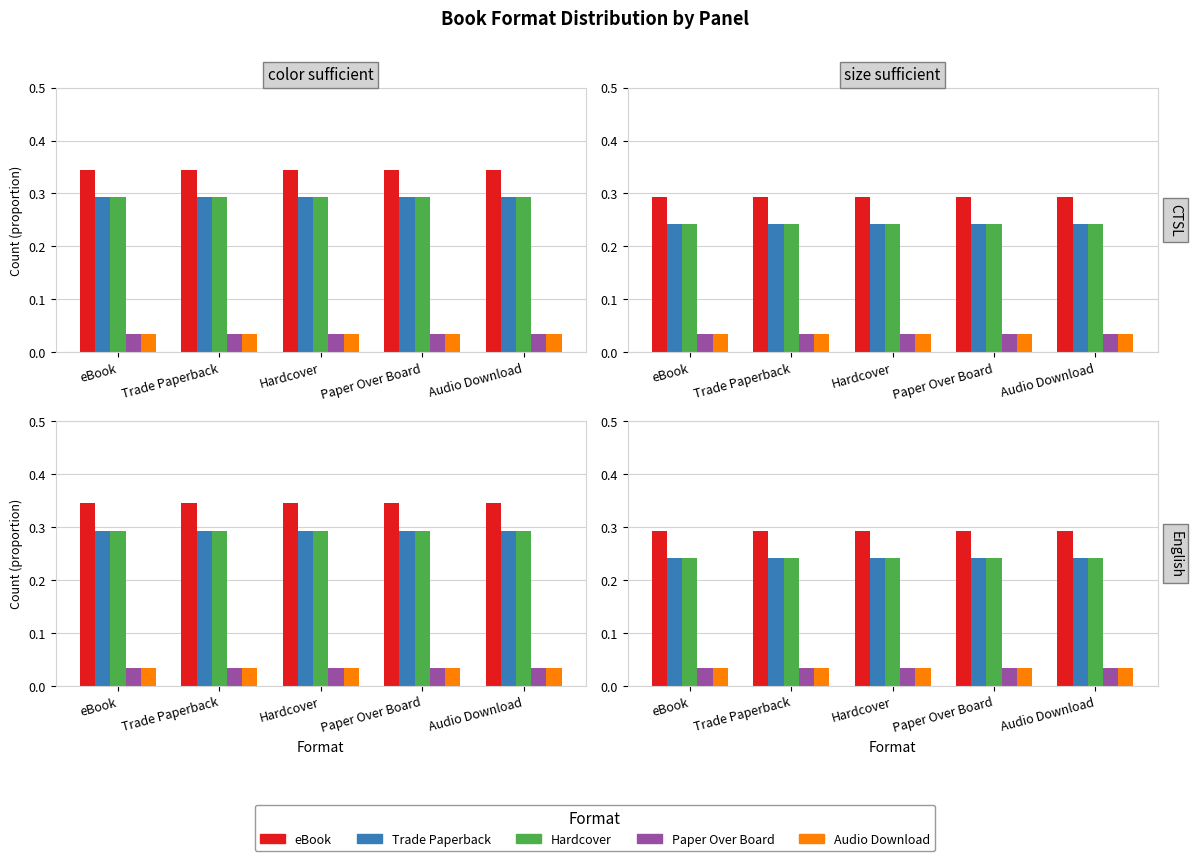

Which series has the widest spread of values?

eBook